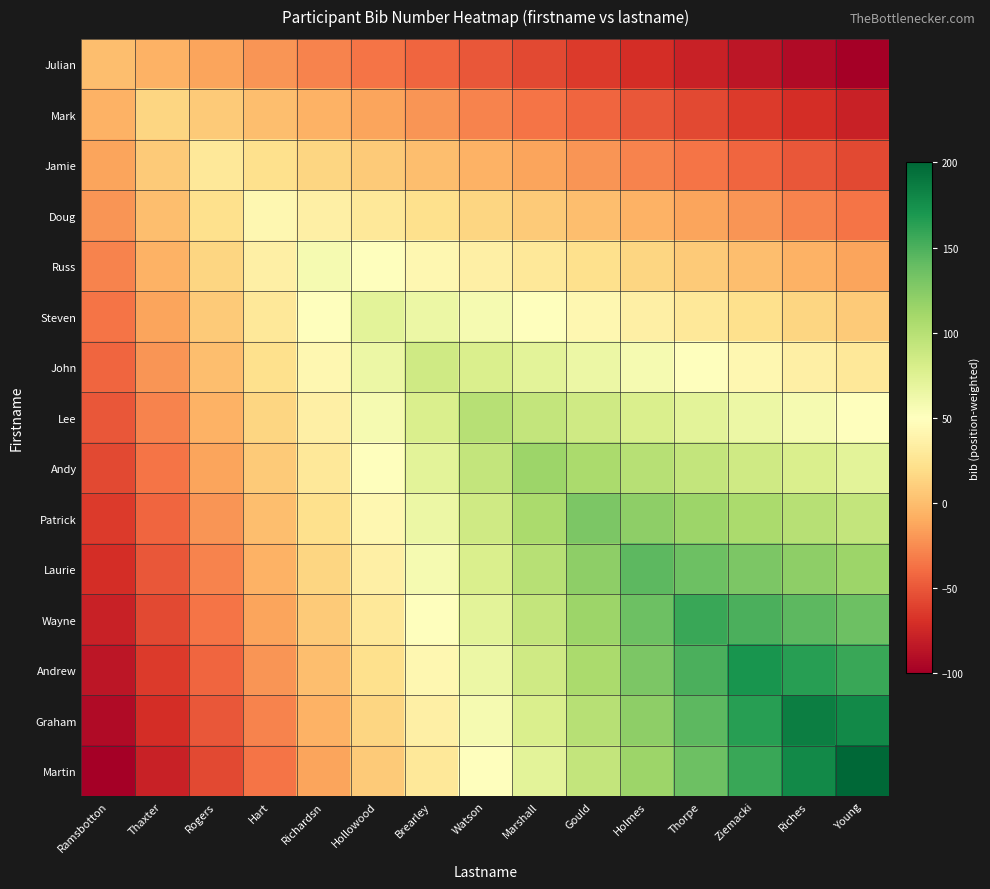

At how many categories does at least one series exceed 37?

12